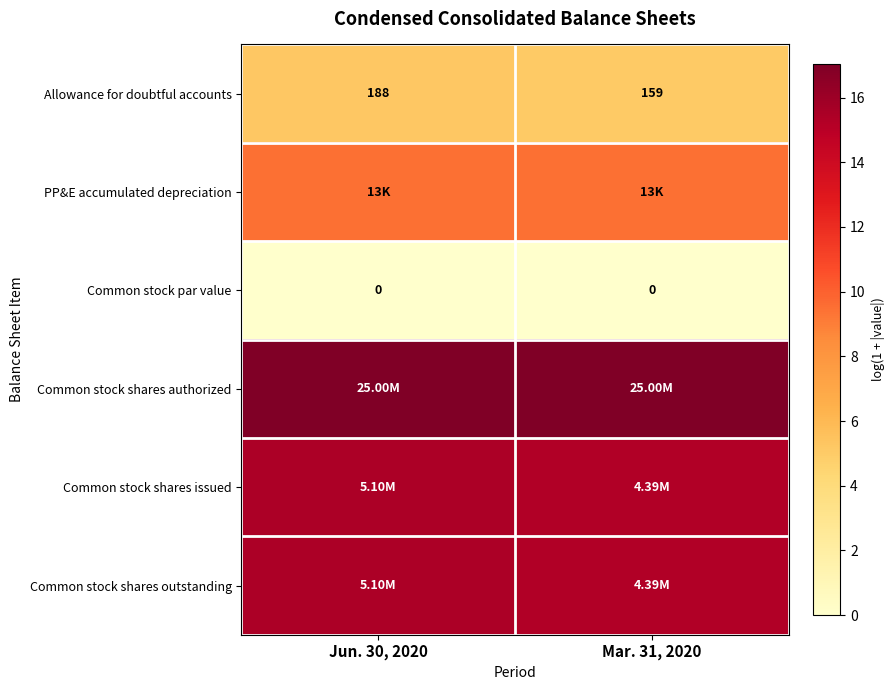

Which has a higher value, Jun. 30, 2020 or Mar. 31, 2020?

Jun. 30, 2020